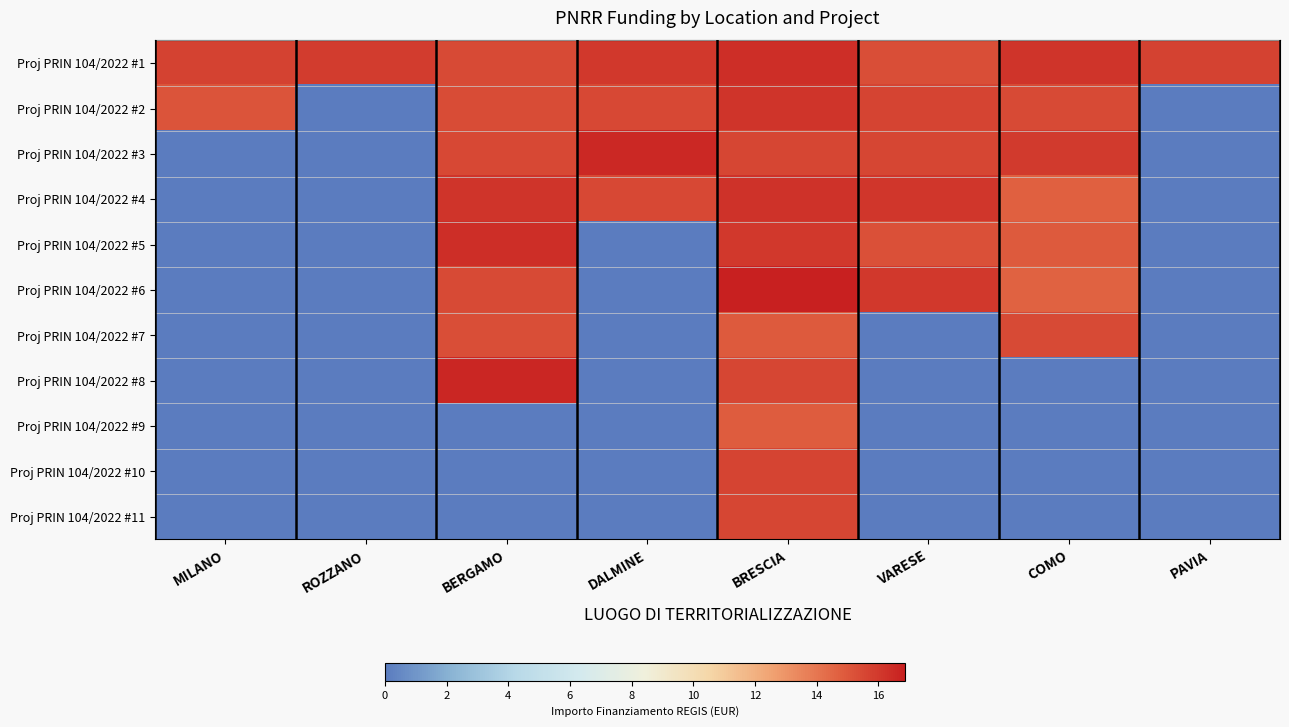

What is the total value across all series at VARESE?

94.0